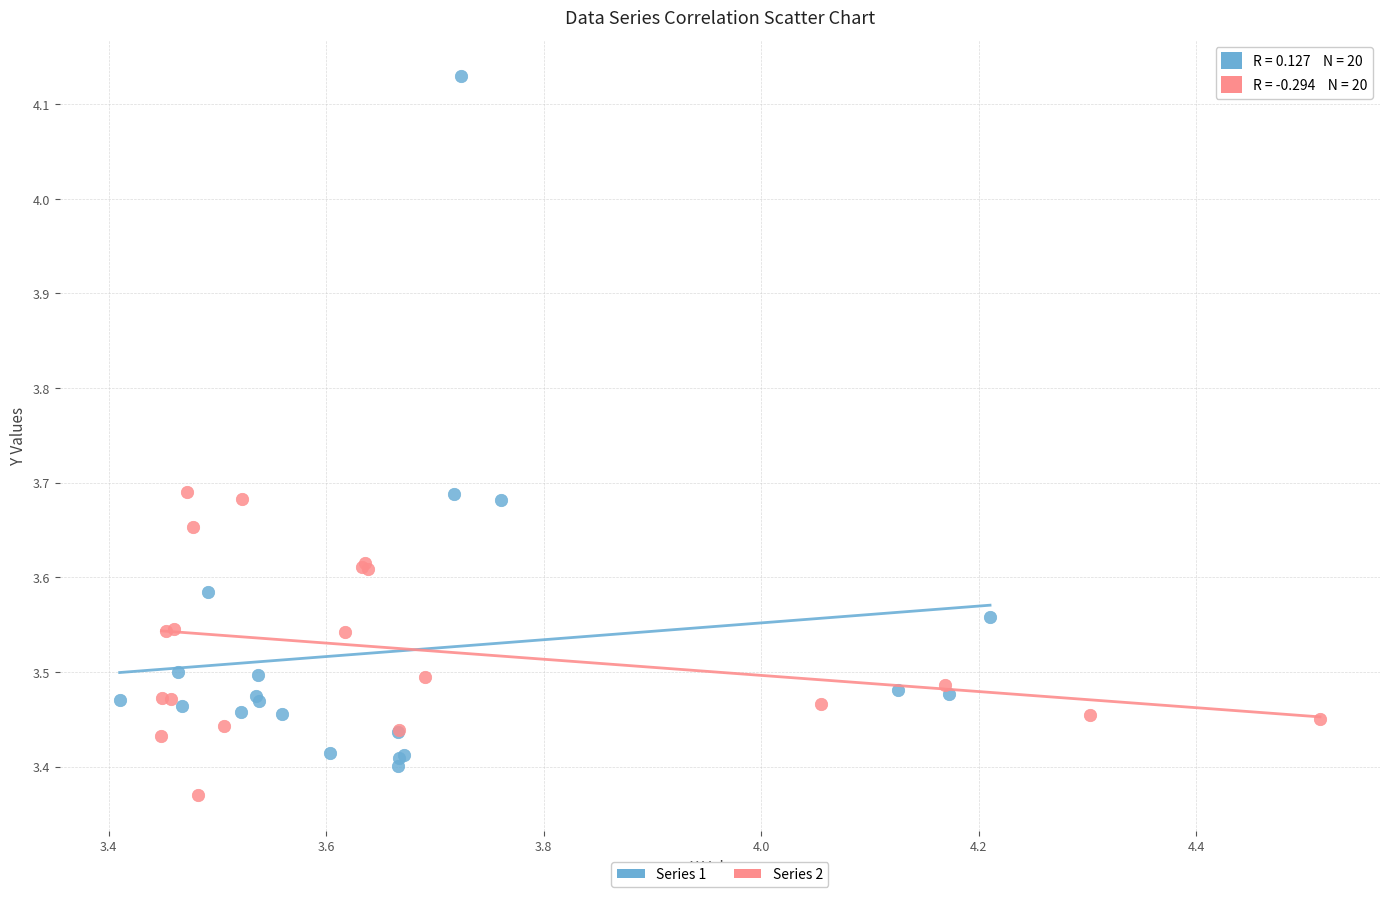

Which series contains the highest Y value?

Series 1